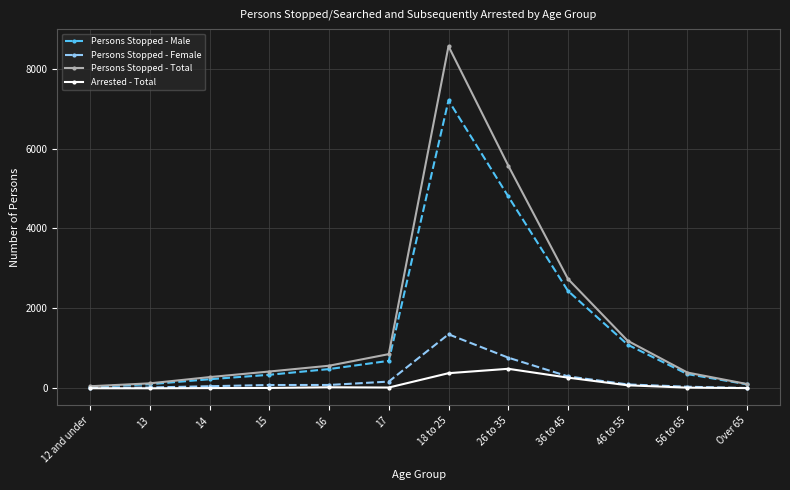

Where is the first local maximum for Persons Stopped - Total?

18 to 25